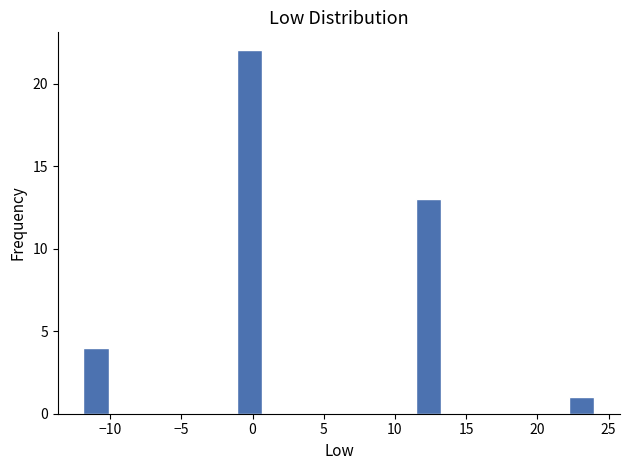

Read against the x-axis, roughly where is the centre of the tallest bar?

0.0